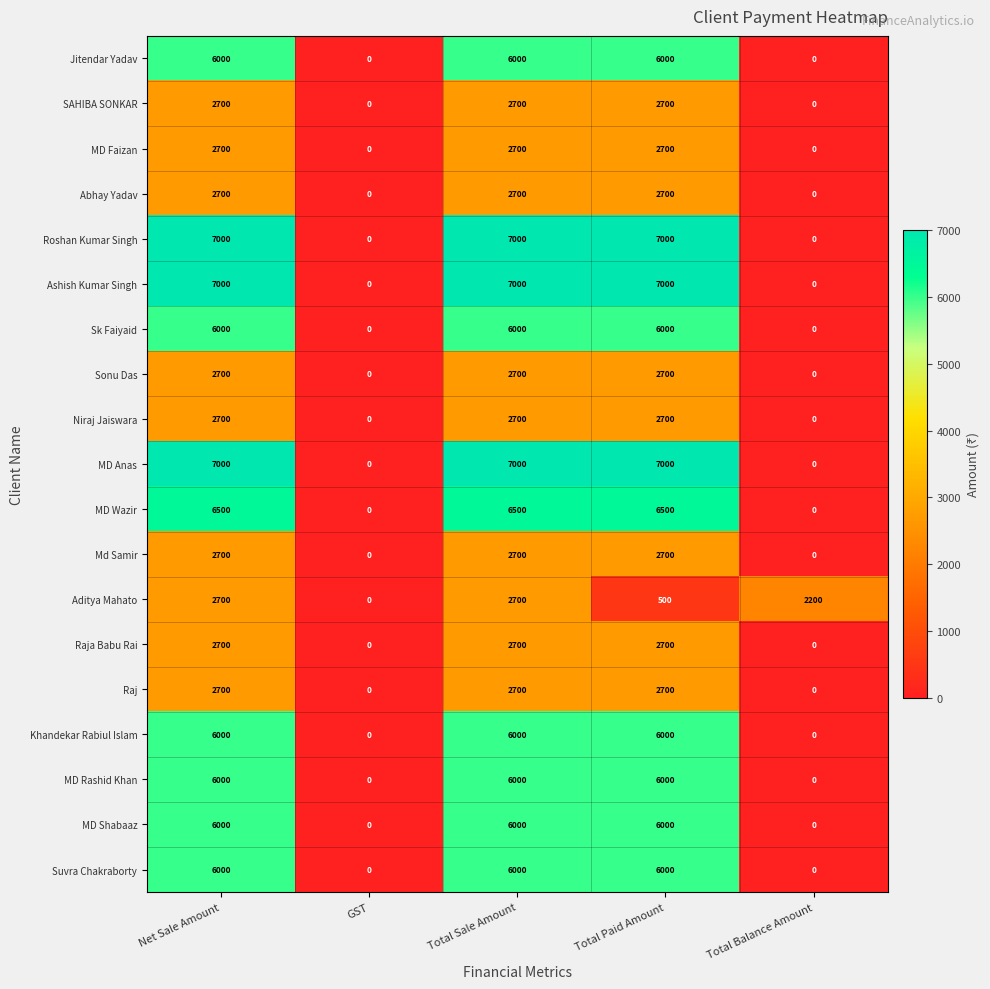

What is the greatest value displayed?

7000